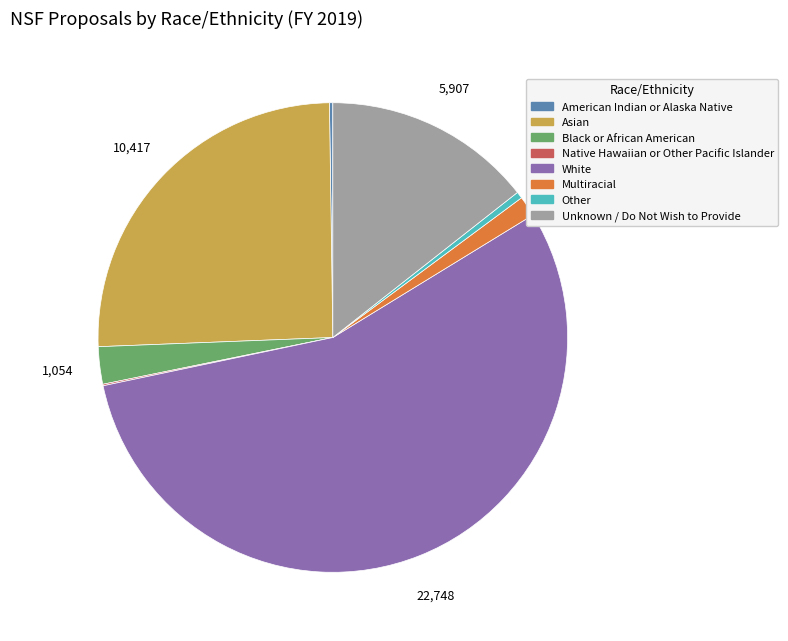

True or false: Multiracial accounts for 1% of the total.

True